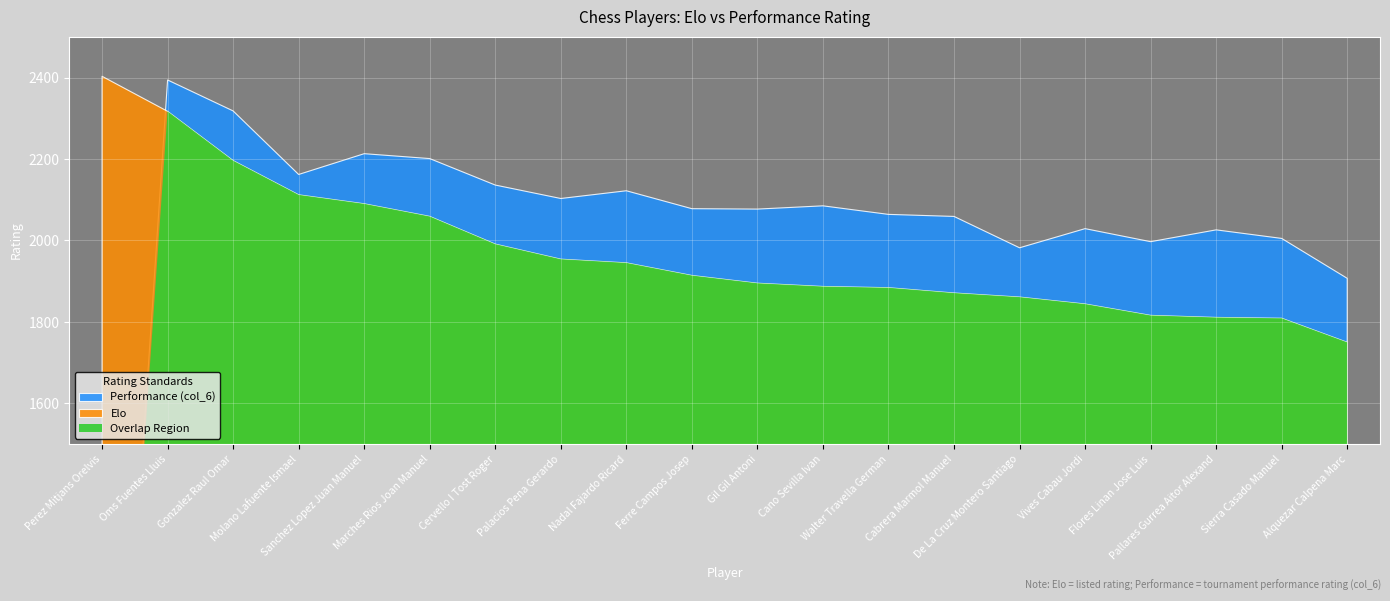

Which series has the widest spread of values?

Performance (col_6)